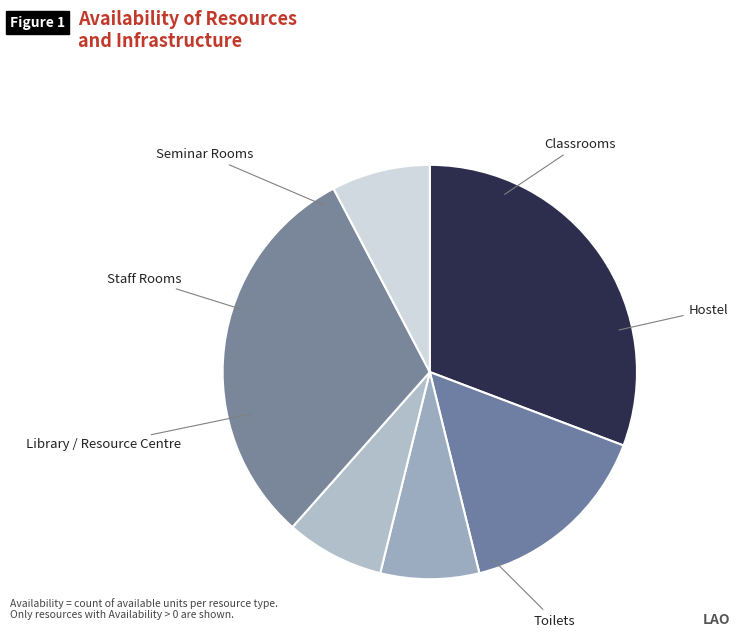

To the nearest percent, what percentage of the pie is Hostel?

8%